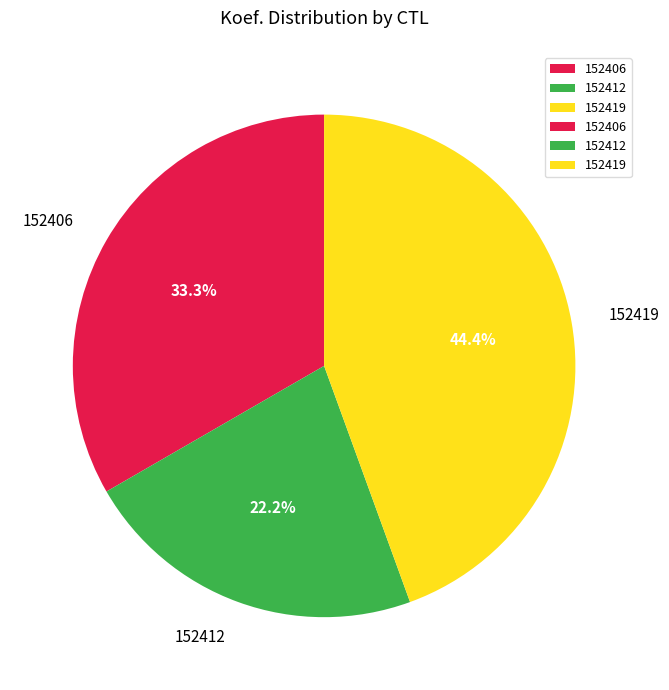

To the nearest percent, what is the average slice percentage?

33%